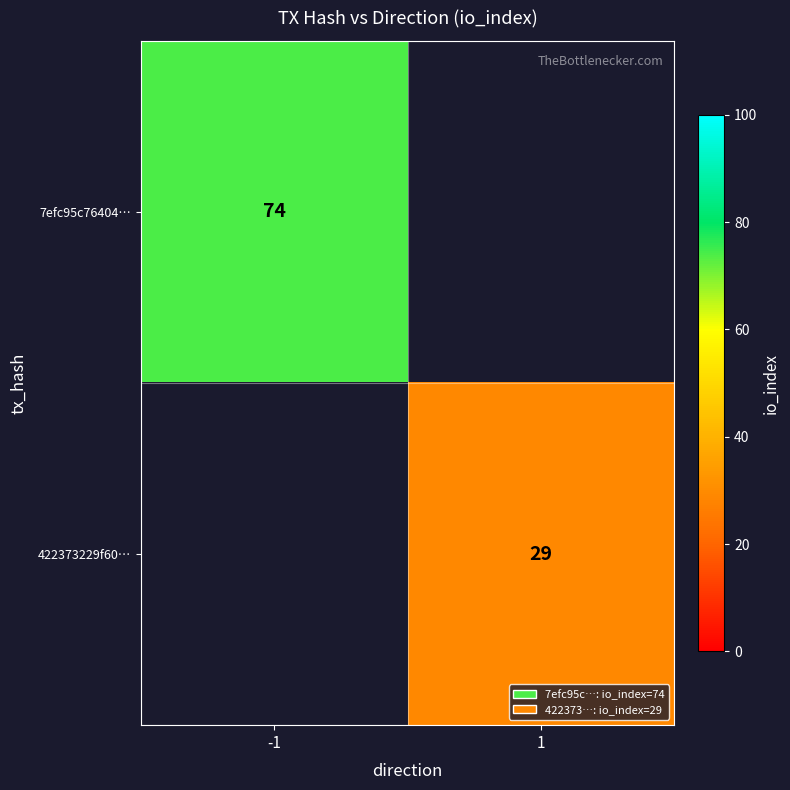

The value of 7efc95c76404… at -1 is 37. True or false?

False